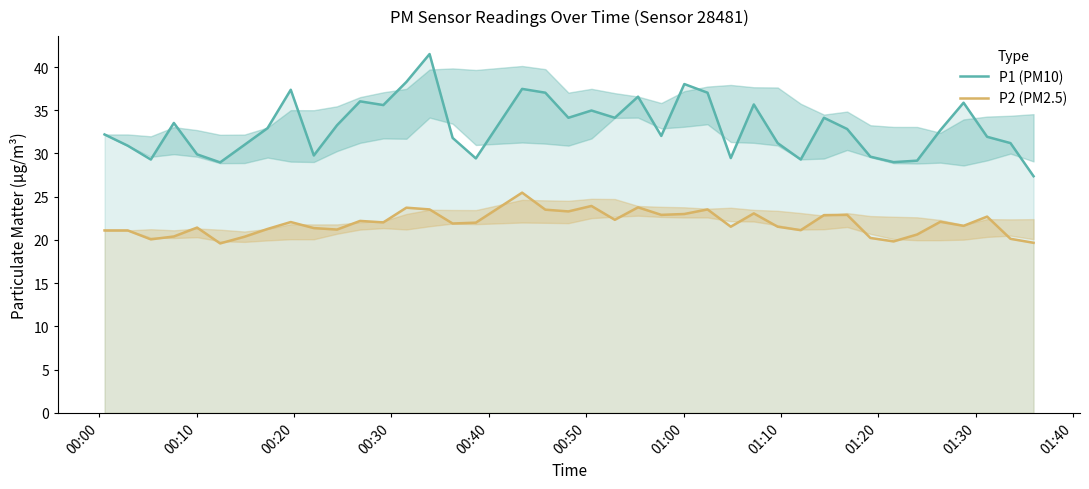

True or false: P1 (PM10) and P2 (PM2.5) intersect in this chart.

False